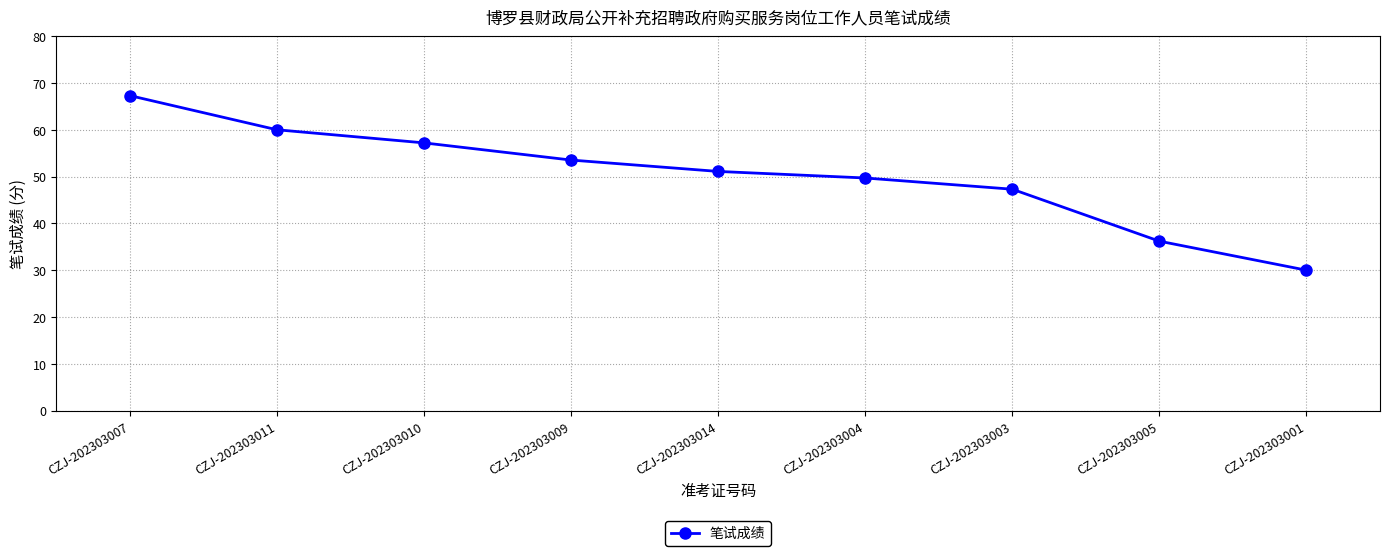

The chart shows a value of 22.7 at CZJ-202303010. True or false?

False